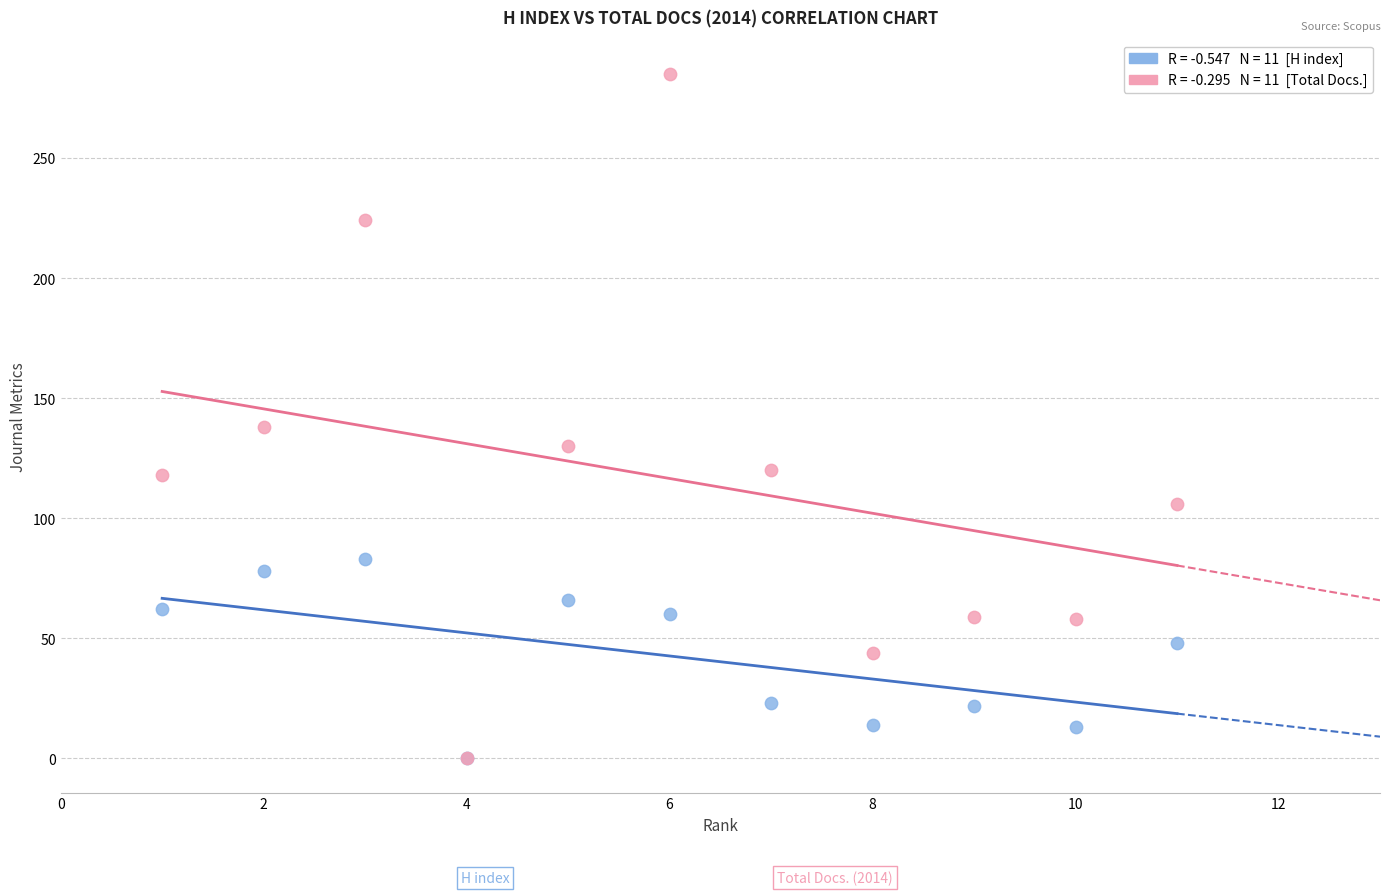

Across all series, what Y value is closest to 142?

138